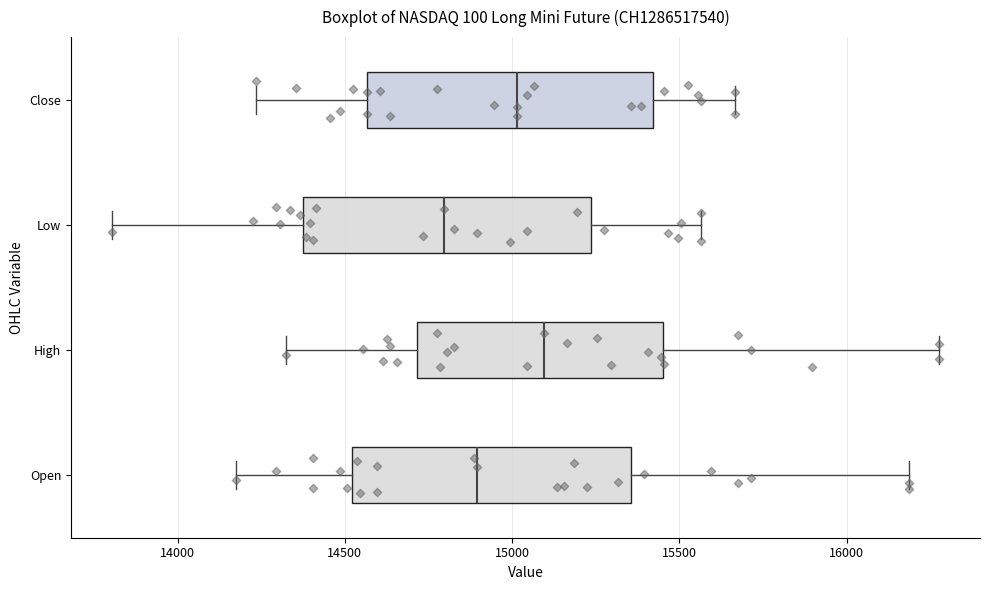

Reading bottom to top, transcribe this box plot: for each box, give where its median line is, the range the box spans, and where its two whiskers end, as read against the x-axis. The values are not printed on the chart, so give them approximately, as read against the axis.

Open: median 14900, box 14500 to 15350, whiskers 14200 to 16200
High: median 15100, box 14700 to 15450, whiskers 14350 to 16300
Low: median 14800, box 14400 to 15250, whiskers 13800 to 15550
Close: median 15000, box 14550 to 15400, whiskers 14250 to 15650